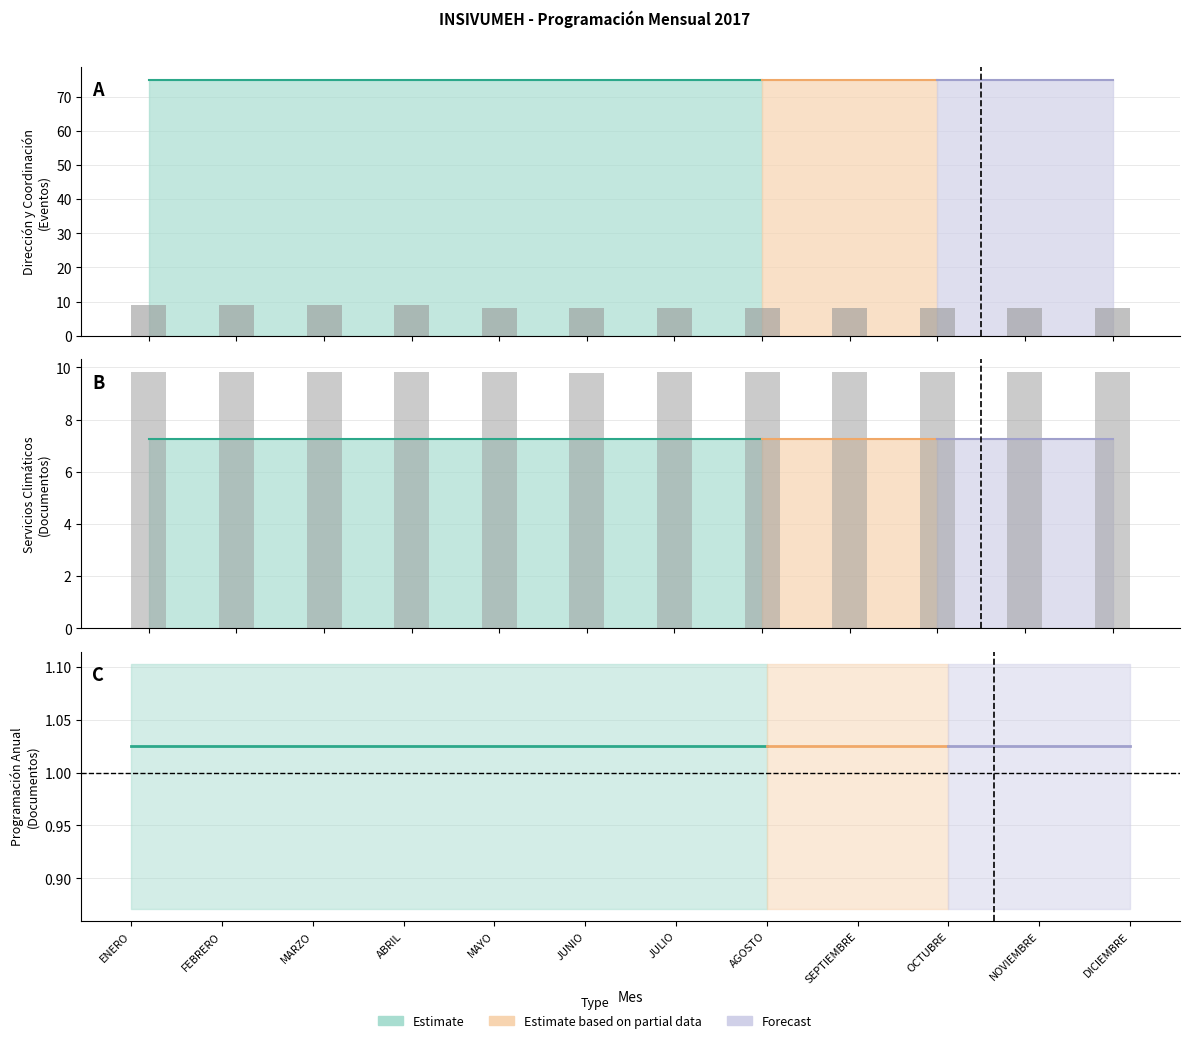

What is the average value?

8